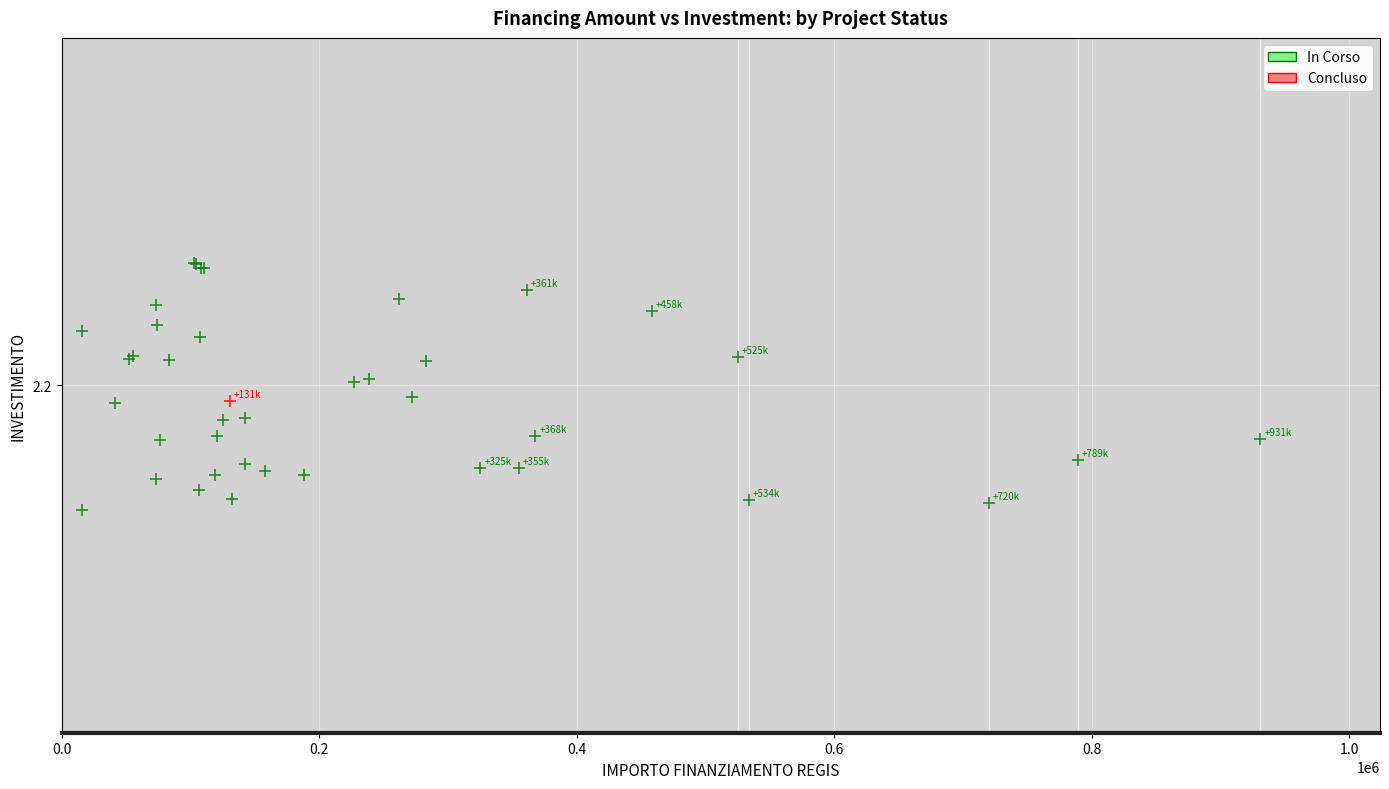

What are all the series names shown in the legend?

In Corso, Concluso